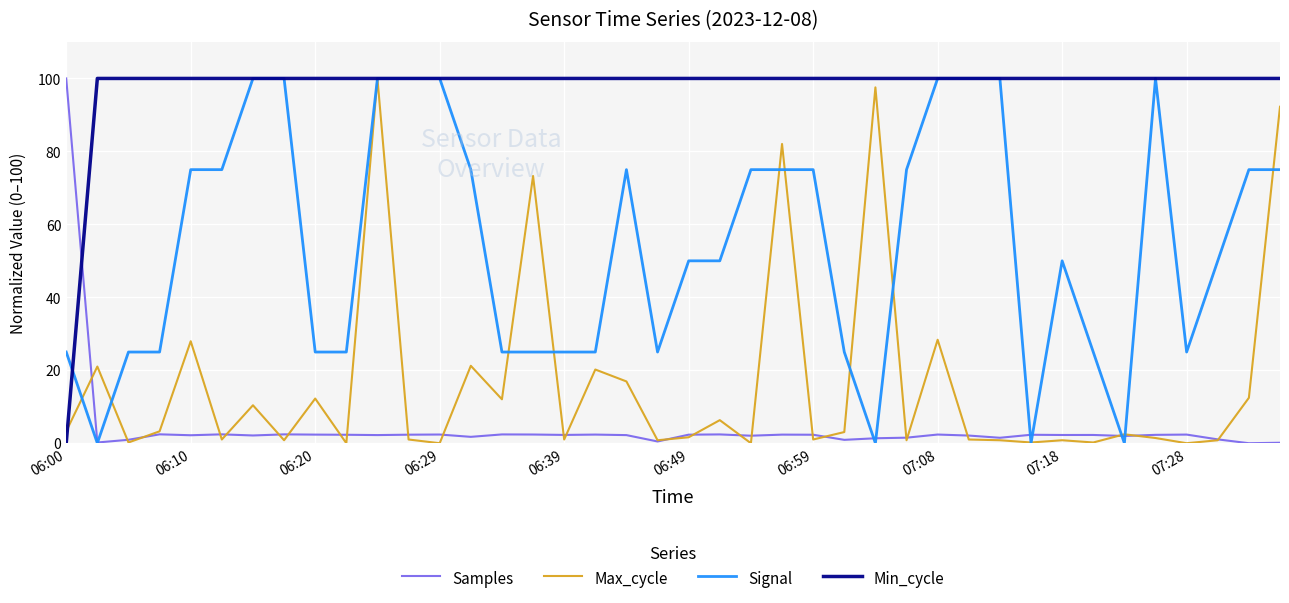

What is the greatest value displayed?

100.0